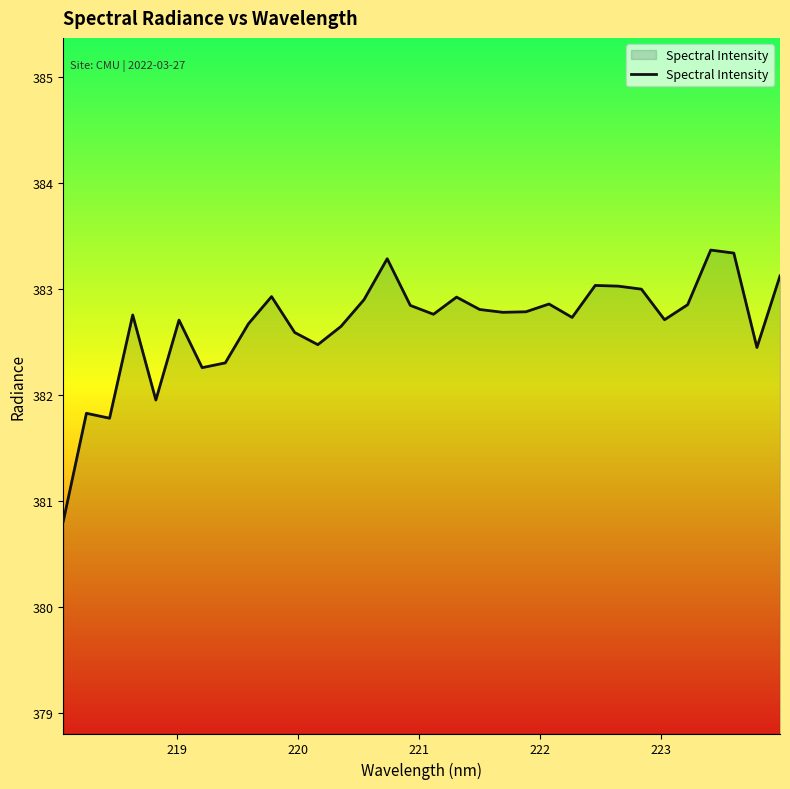

What is the difference between the maximum and minimum values?

2.6